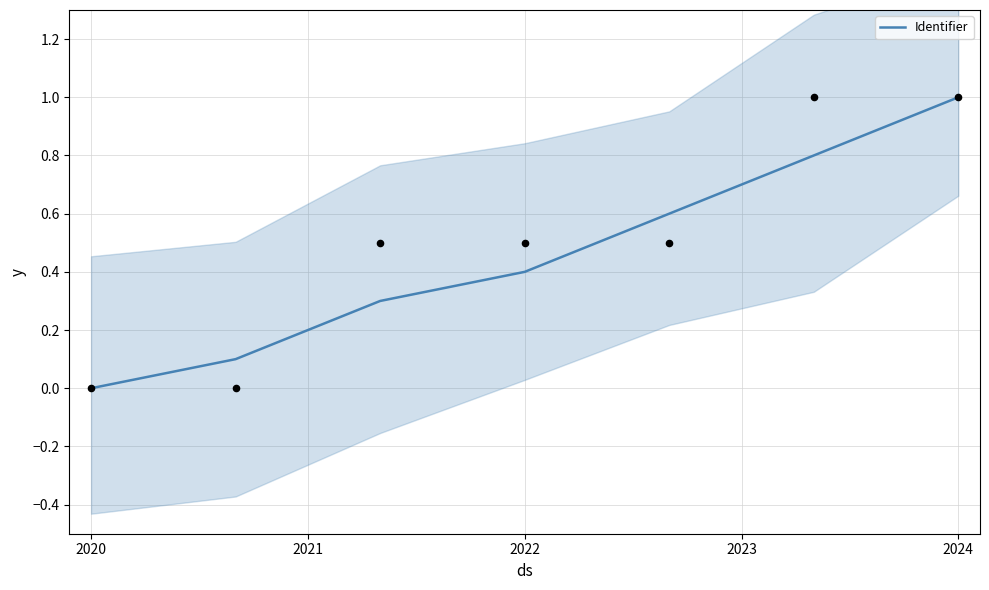

At which label does Identifier reach its minimum?

2020